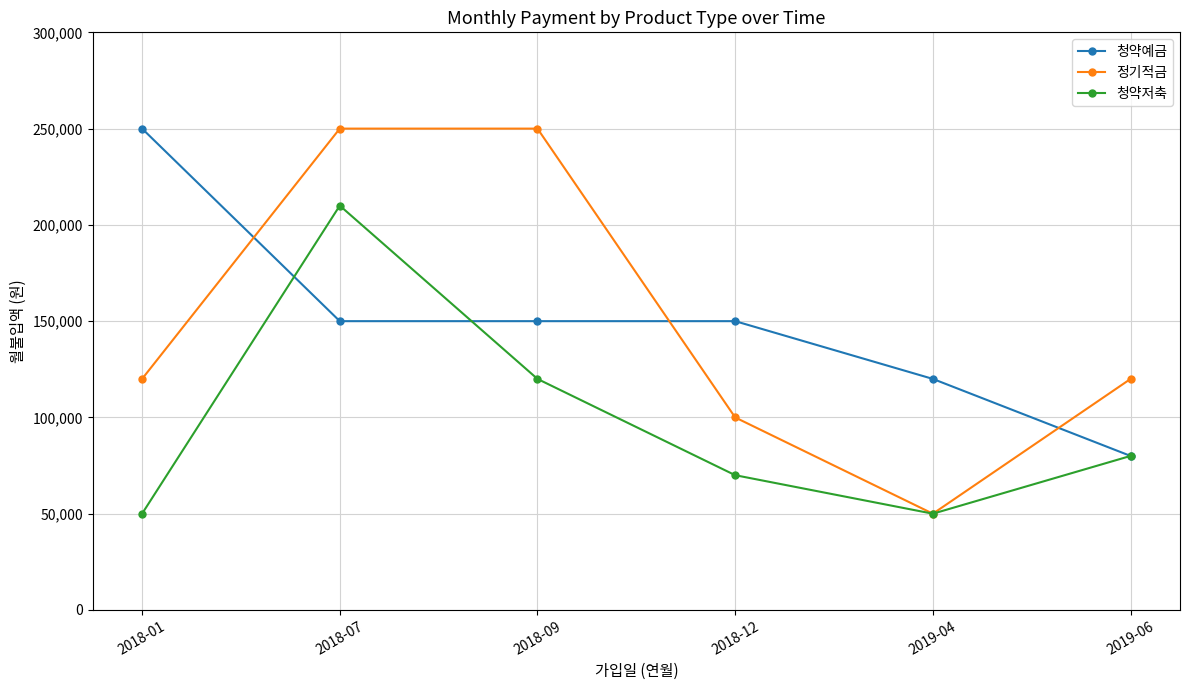

What is the value of the 정기적금 point at the 5th from the left?

50000